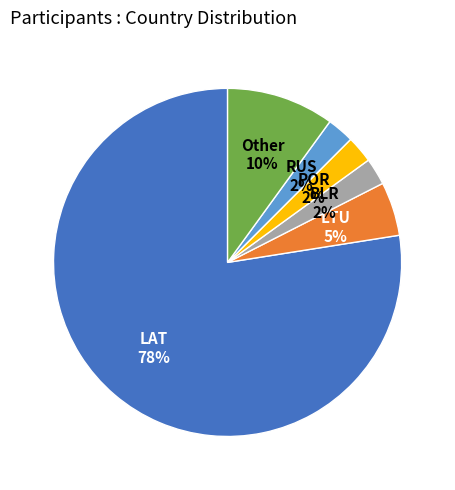

Is the sum of Other and LTU greater than half?

No